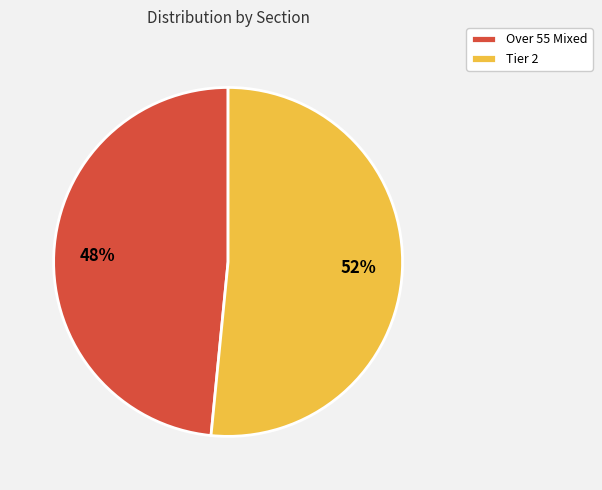

The Tier 2 slice represents 59% of the pie. True or false?

False